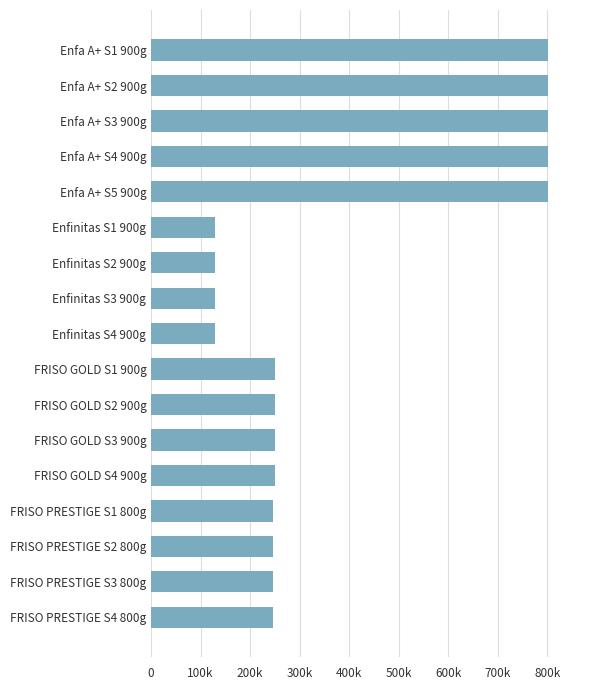

What is the difference between the second highest and second lowest values?

672745